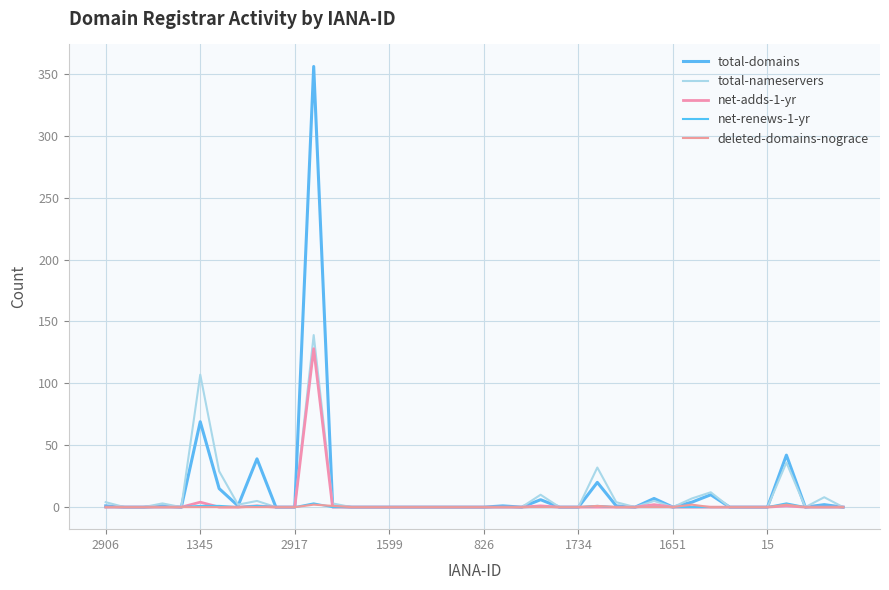

What is the greatest value displayed?

356